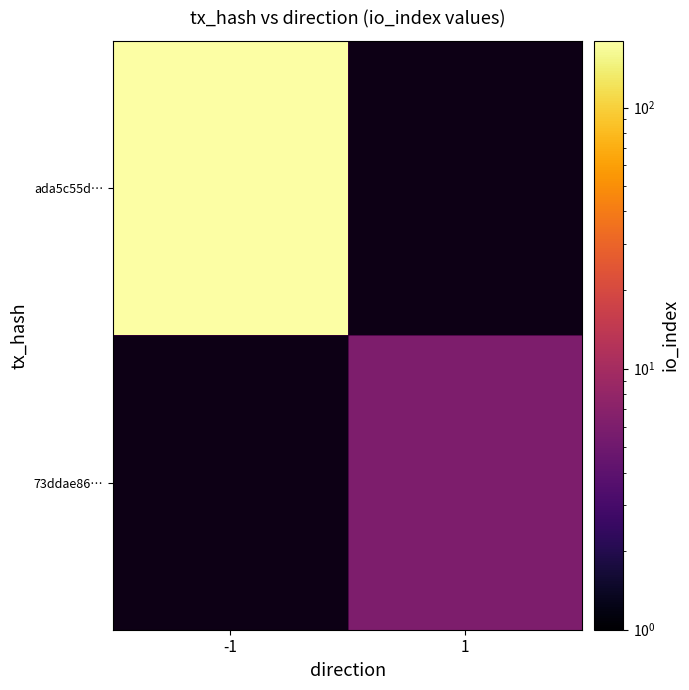

Between -1 and 1, which is larger?

1